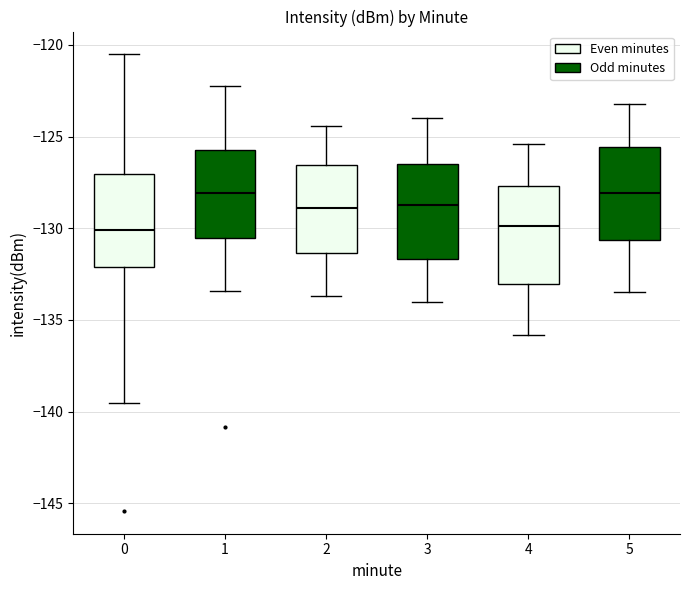

Where is the lower edge of the box at x = 4 on the y-axis? The values are not printed on the chart, so give them approximately, as read against the axis.

-133.0